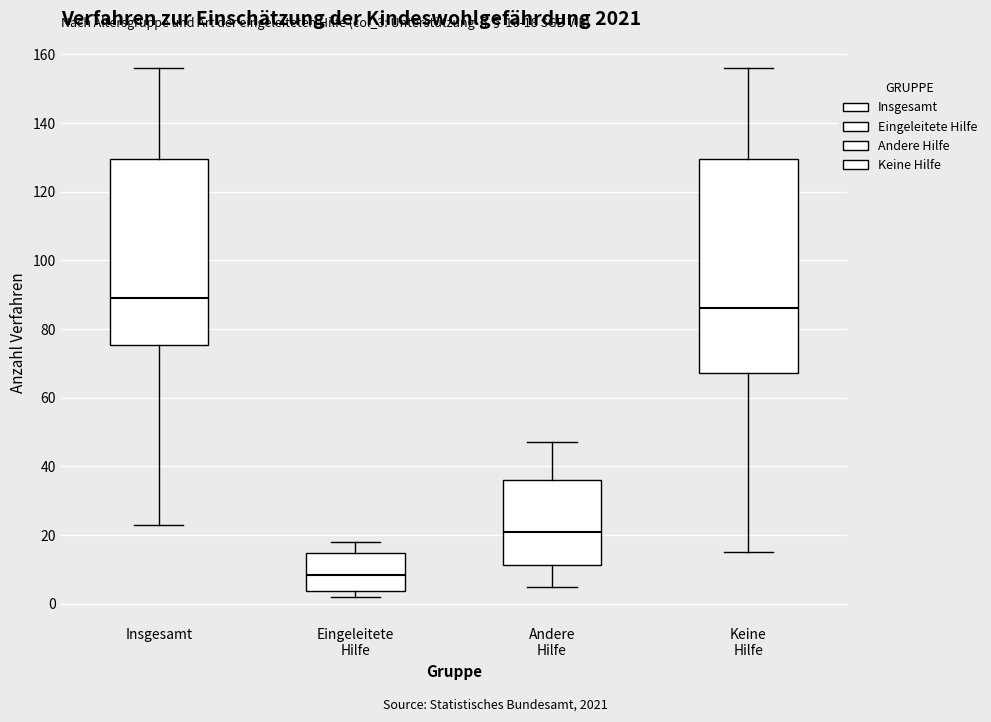

Which box has the lowest median line?

Eingeleitete Hilfe